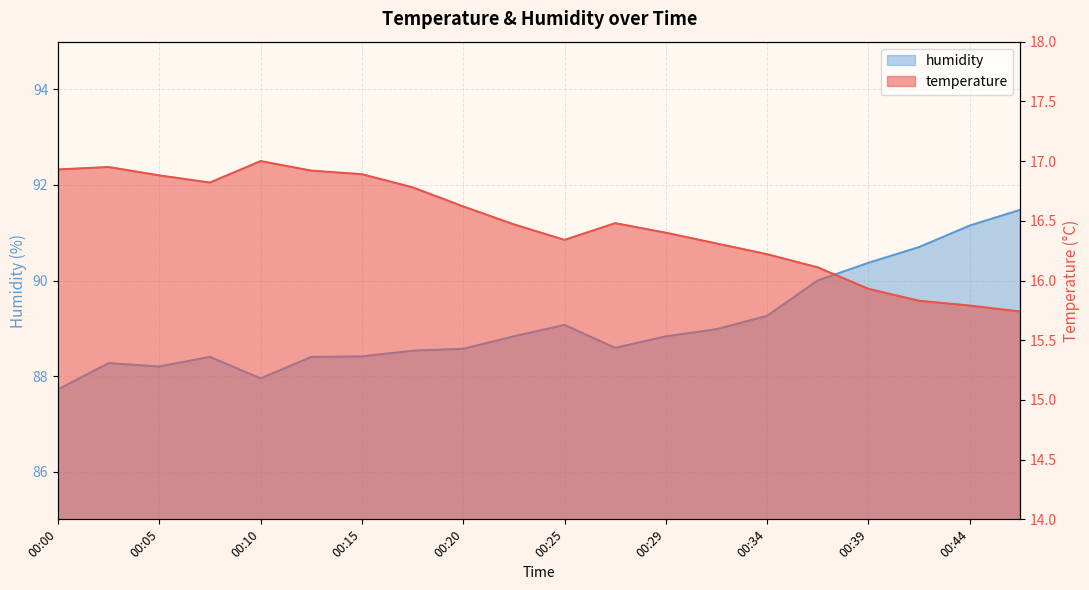

Reading right to left, list all the values displayed in this chart.

temperature: 15.7	15.8	15.8	15.9	16.1	16.2	16.3	16.4	16.5	16.3	16.5	16.6	16.8	16.9	16.9	17.0	16.8	16.9	16.9	16.9
humidity: 91.5	91.2	90.7	90.4	90.0	89.3	89.0	88.8	88.6	89.1	88.8	88.6	88.5	88.4	88.4	88.0	88.4	88.2	88.3	87.7